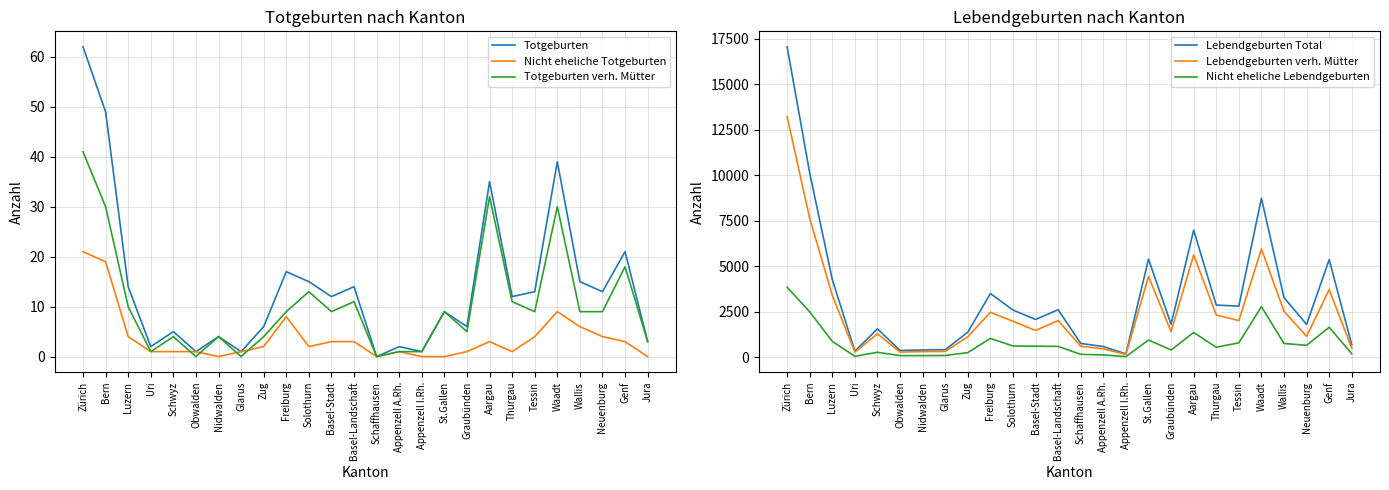

Which series has the largest total across all categories?

Lebendgeburten Total